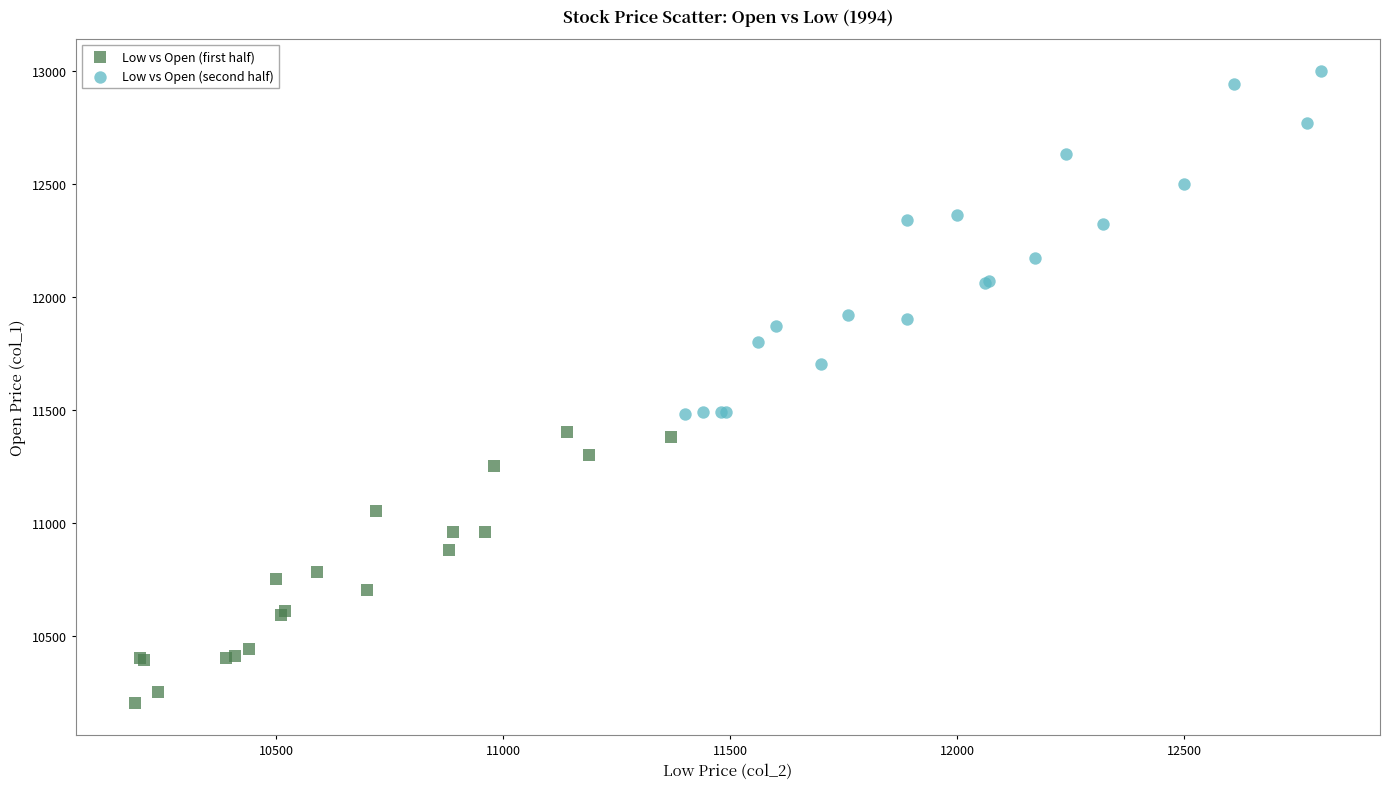

Which series reaches the maximum Y coordinate?

Low vs Open (second half)